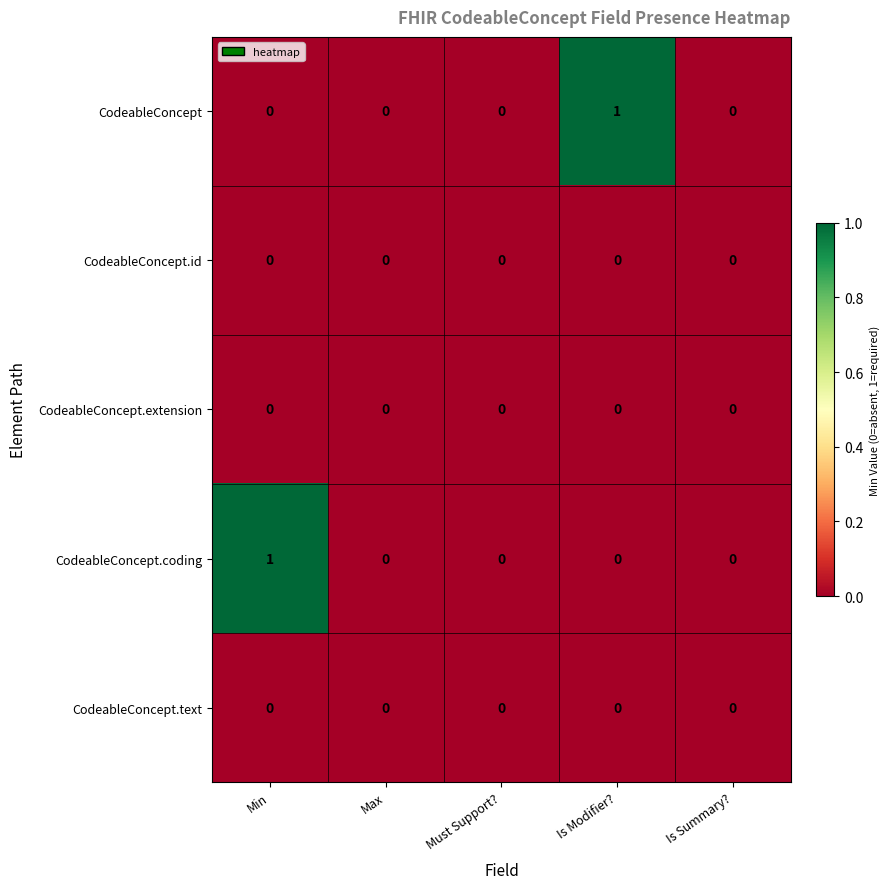

Reading left to right, what are all the values shown in this chart?

CodeableConcept: 0	0	0	1	0
CodeableConcept.id: 0	0	0	0	0
CodeableConcept.extension: 0	0	0	0	0
CodeableConcept.coding: 1	0	0	0	0
CodeableConcept.text: 0	0	0	0	0